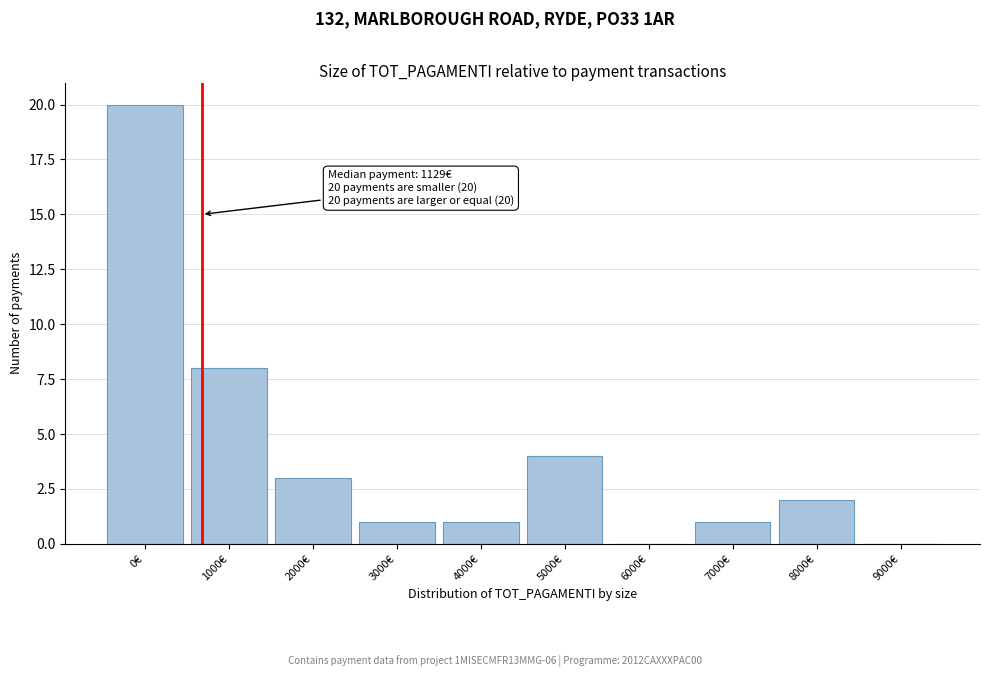

Reading right to left, list all the values displayed in this chart.

9000€=0	8000€=2	7000€=1	6000€=0	5000€=4	4000€=1	3000€=1	2000€=3	1000€=8	0€=20